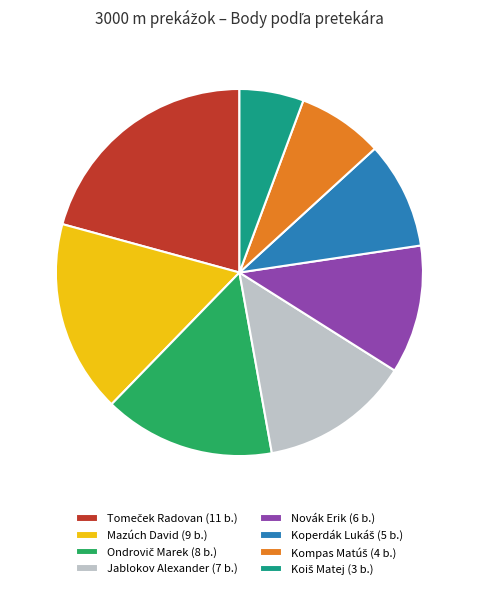

Is there a majority slice in this chart?

No